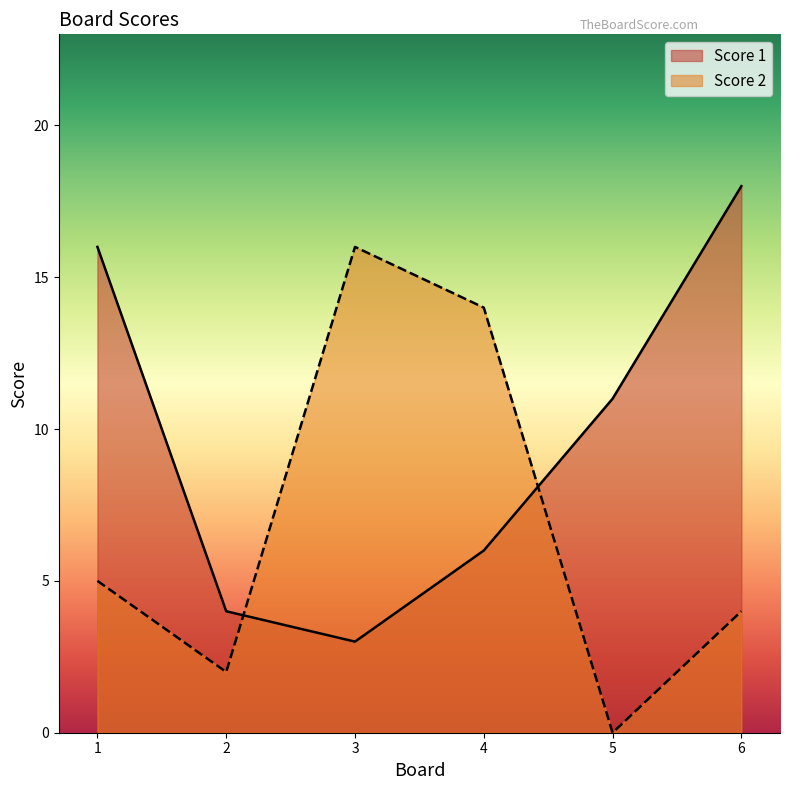

Which series ends up on top after the final intersection of Score 1 and Score 2?

Score 1